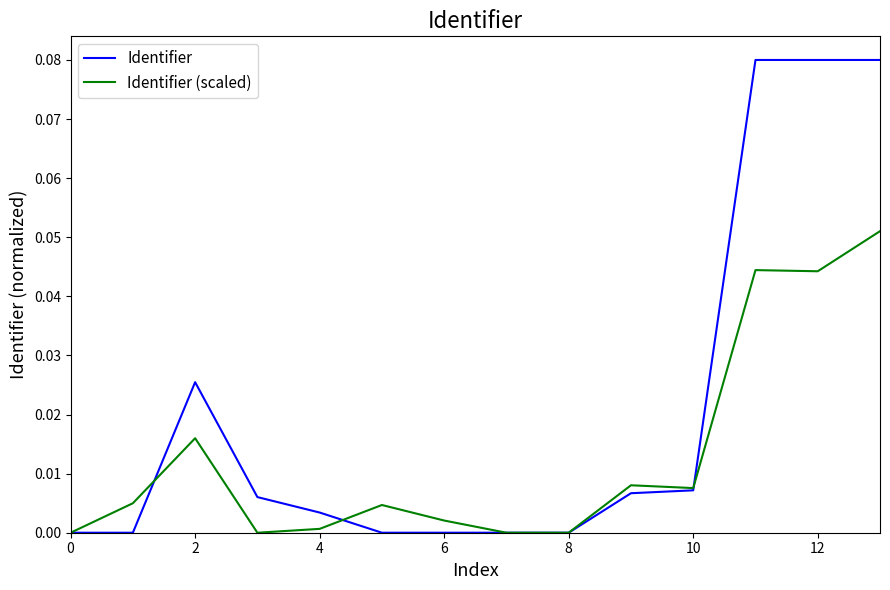

True or false: Identifier and Identifier (scaled) intersect in this chart.

True